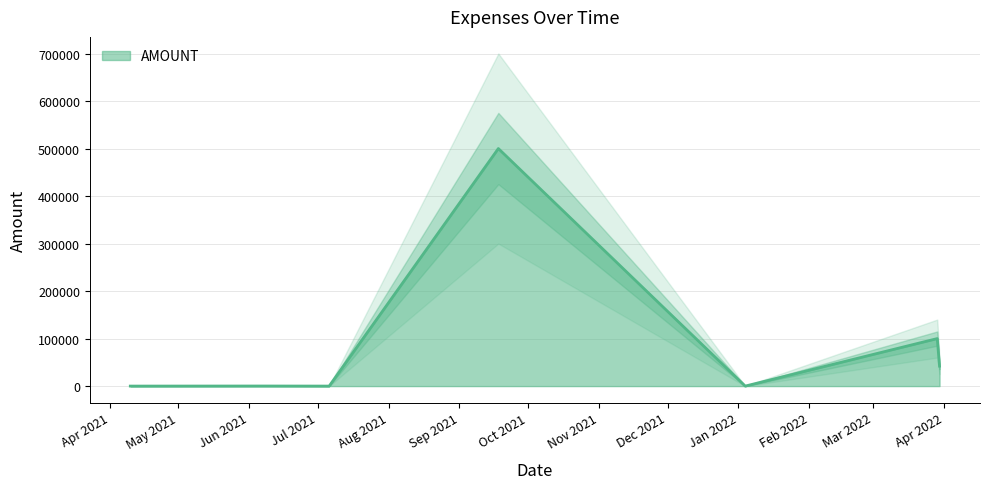

Reading left to right, transcribe all the data shown in this chart.

29.5	177.0	29.5	500000.0	29.5	100000.0	42060.0